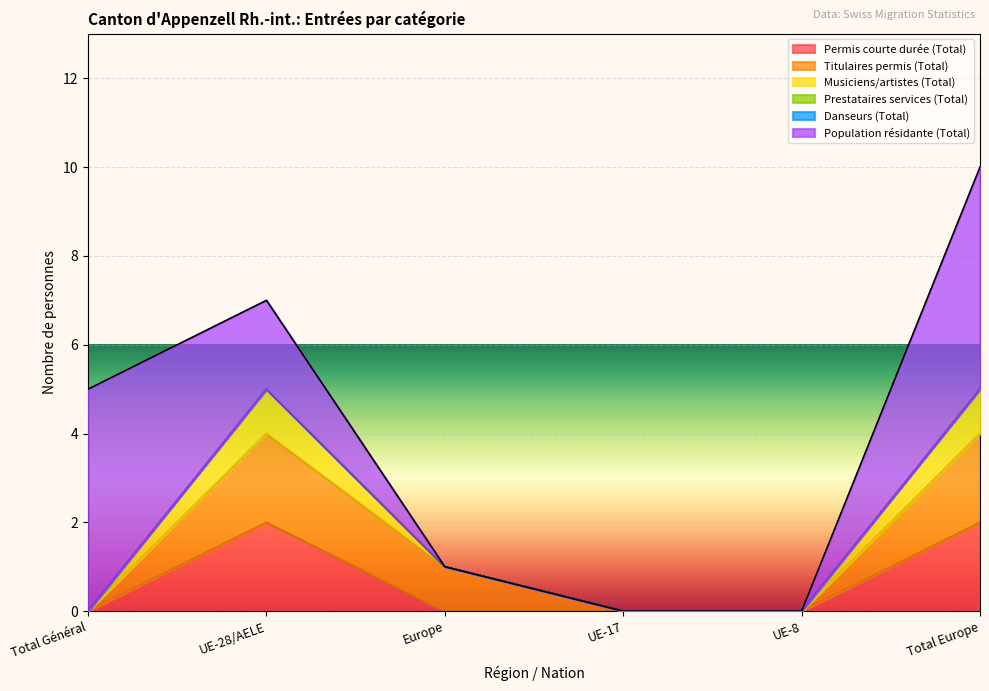

At which label does Danseurs (Total) reach its minimum?

Total Général